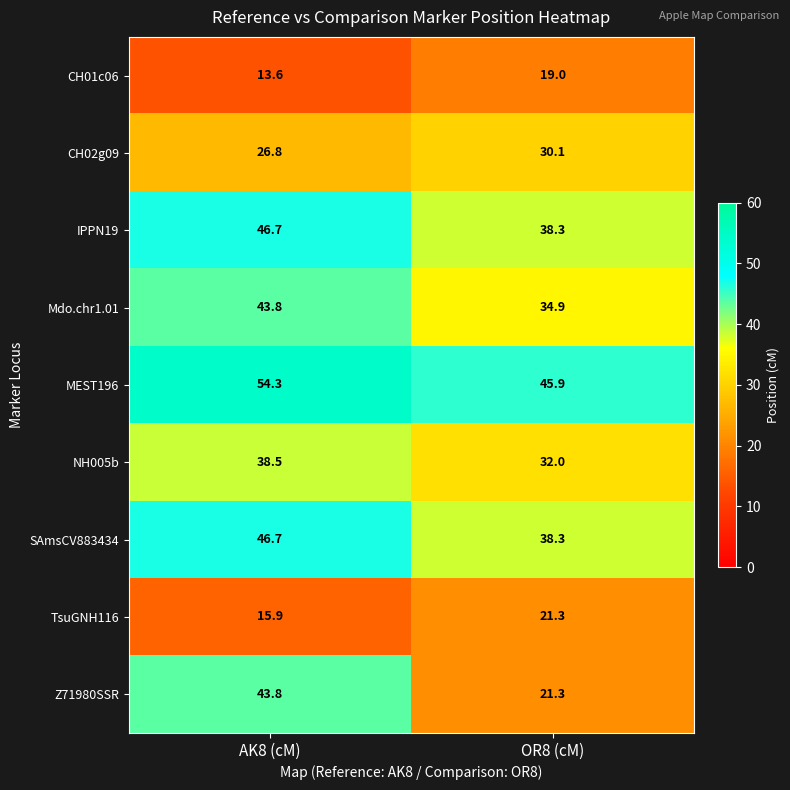

Read the SAmsCV883434 value at AK8 (cM).

46.7